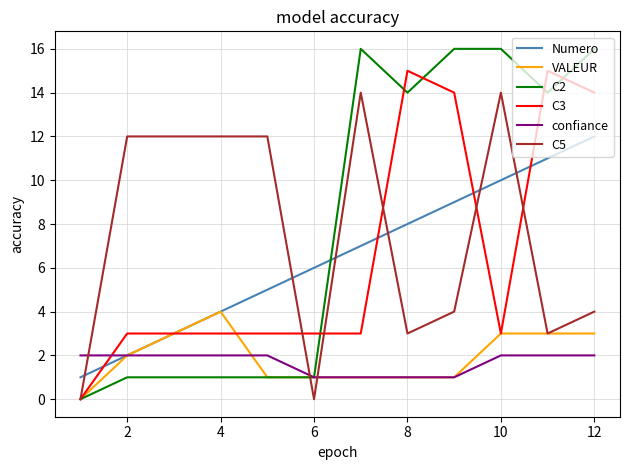

What is the maximum value shown in the chart?

16